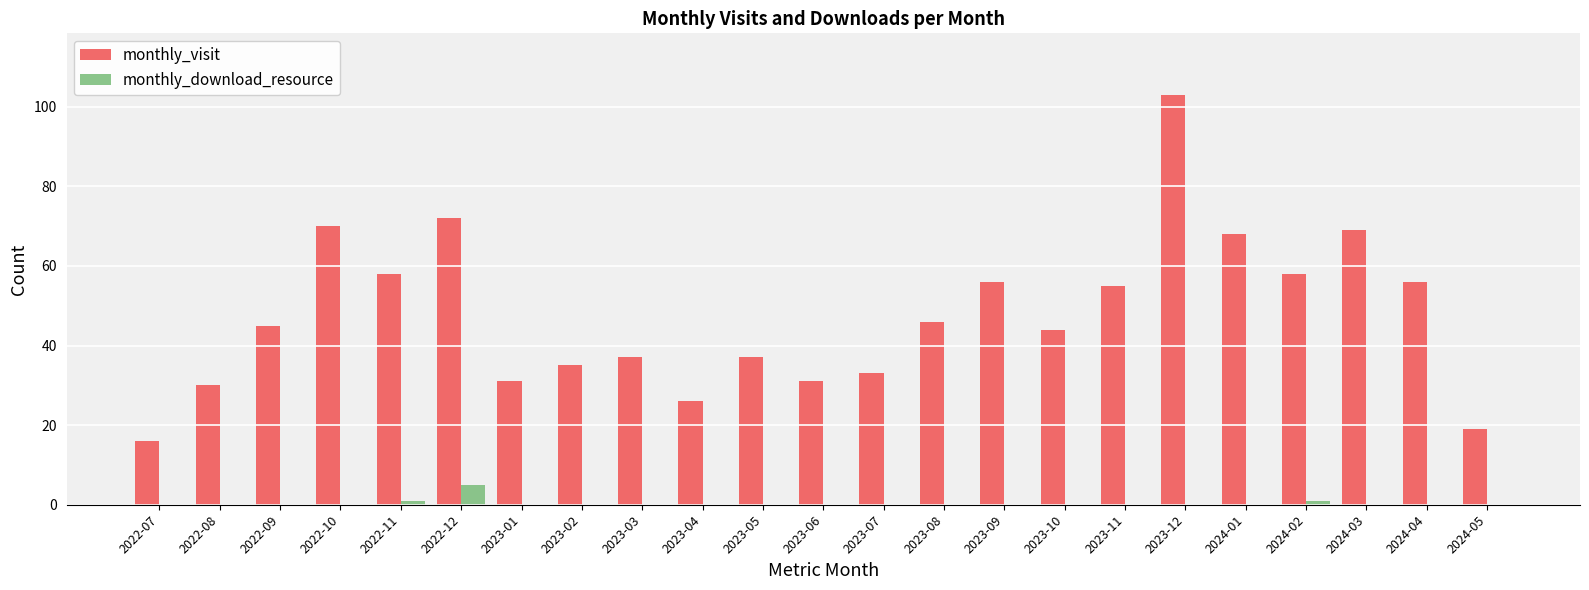

What is the sum of all monthly_visit values?

1095